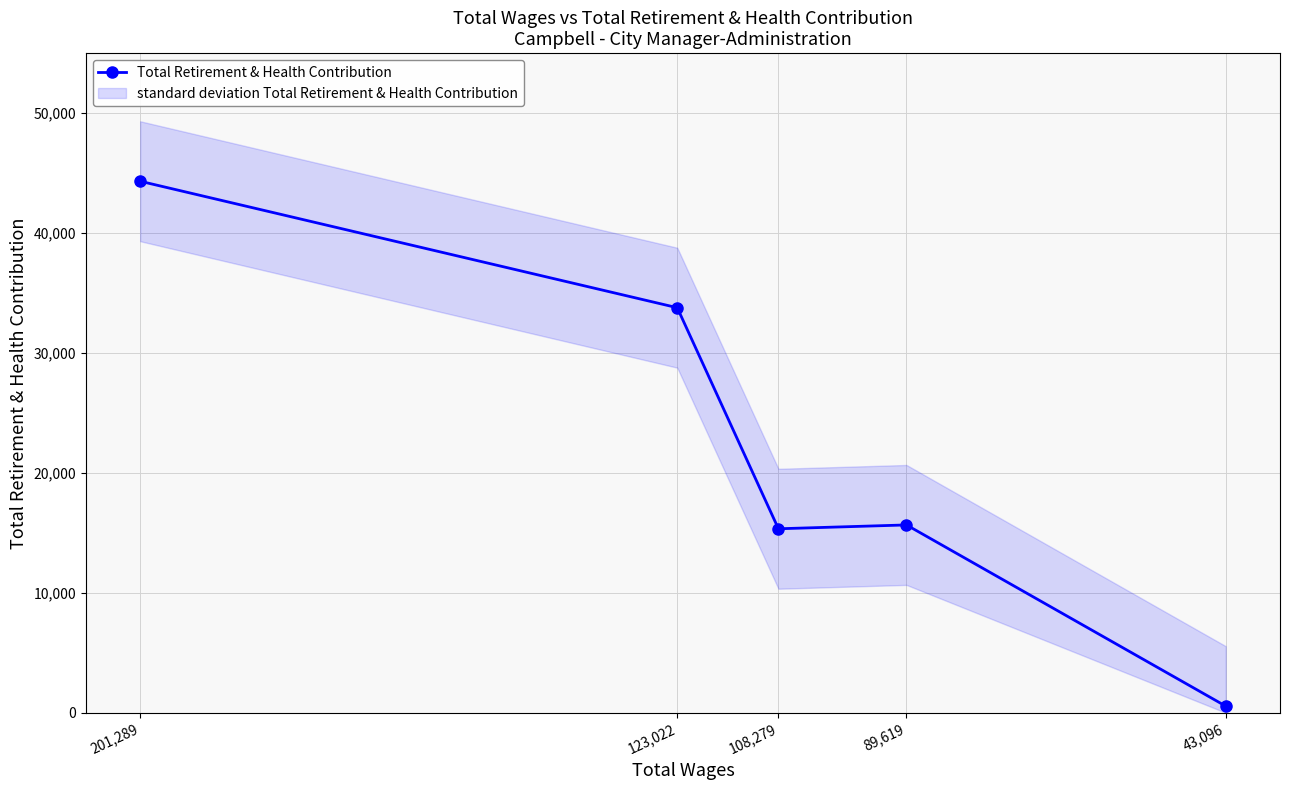

Rank the categories by value from highest to lowest.

201,289, 123,022, 89,619, 108,279, 43,096